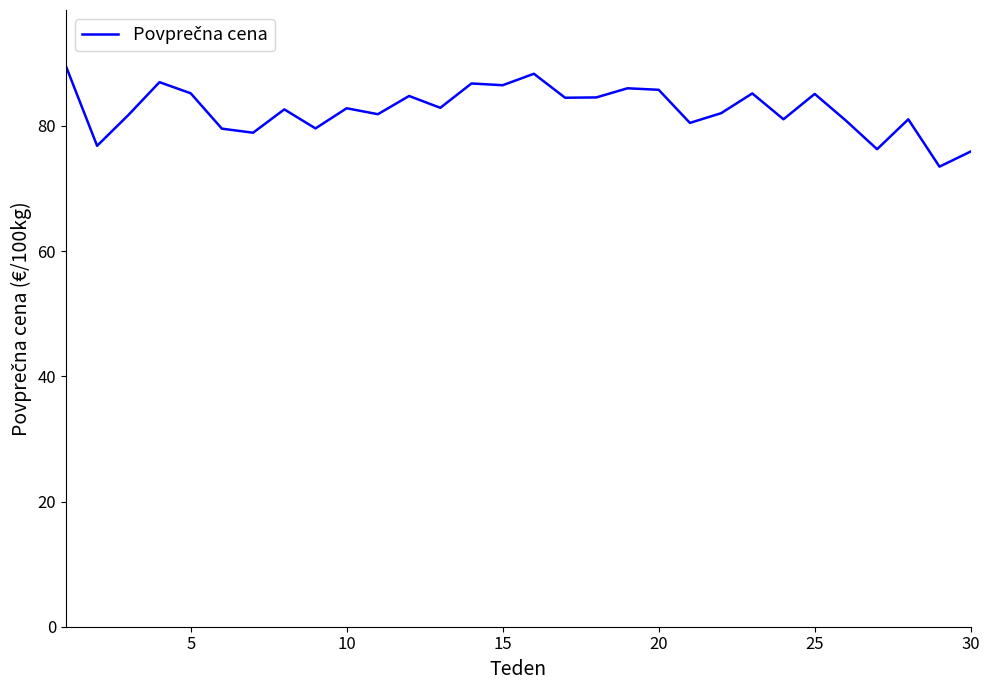

What is the difference between the maximum and minimum values?

16.1